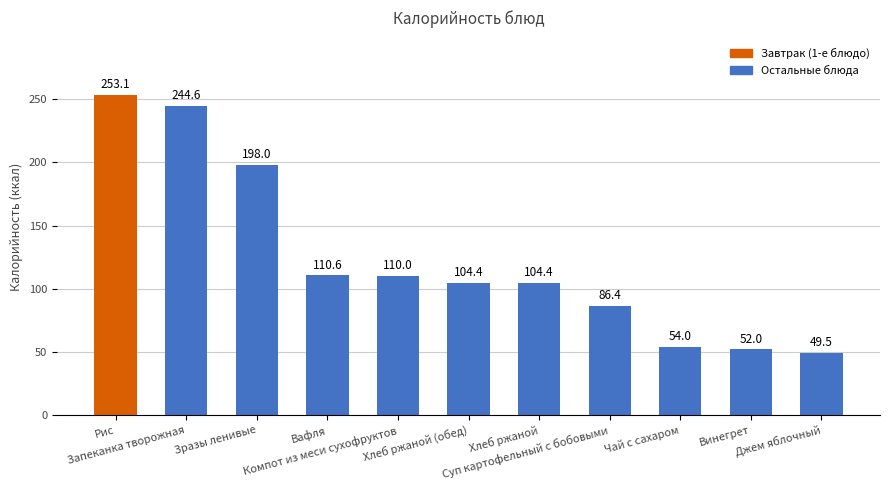

Which has a higher value, Чай с сахаром or Компот из меси сухофруктов?

Компот из меси сухофруктов